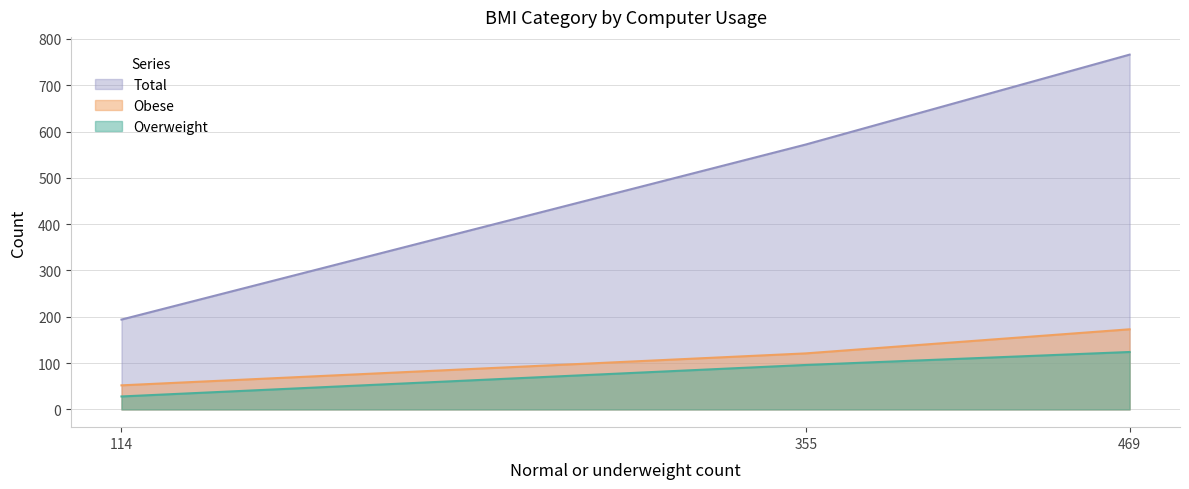

What is the sum of all Overweight values?

248